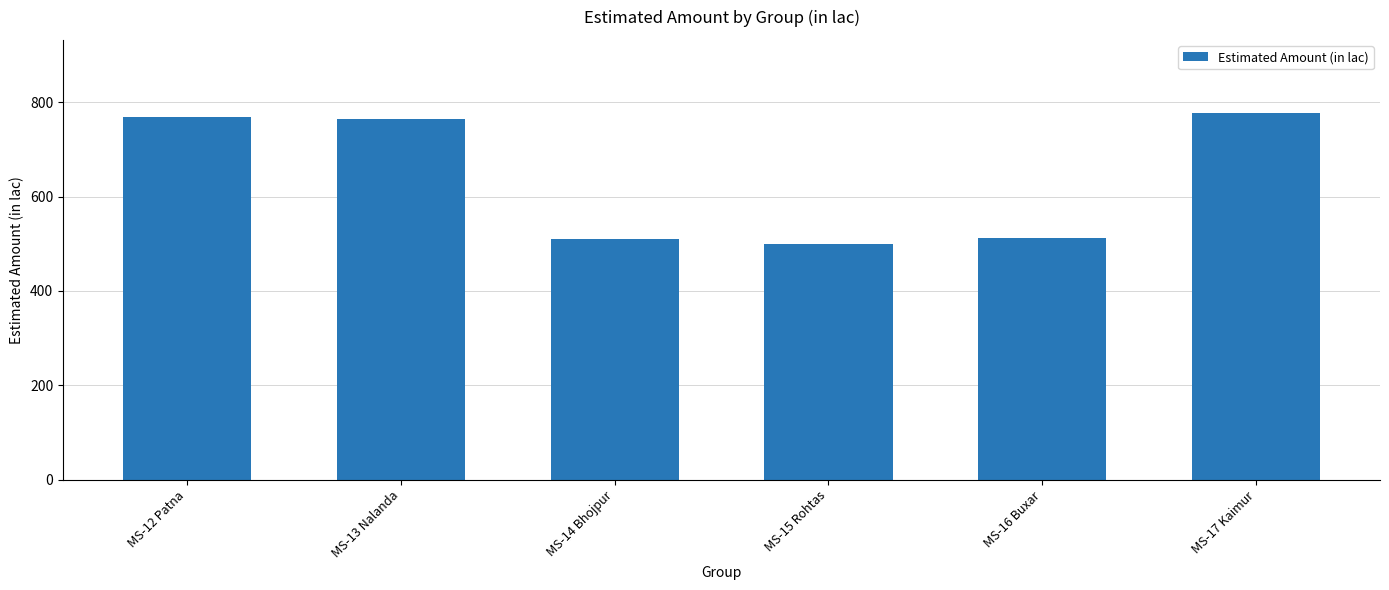

What is the change in value from MS-15 Rohtas to MS-17 Kaimur?

+277.5